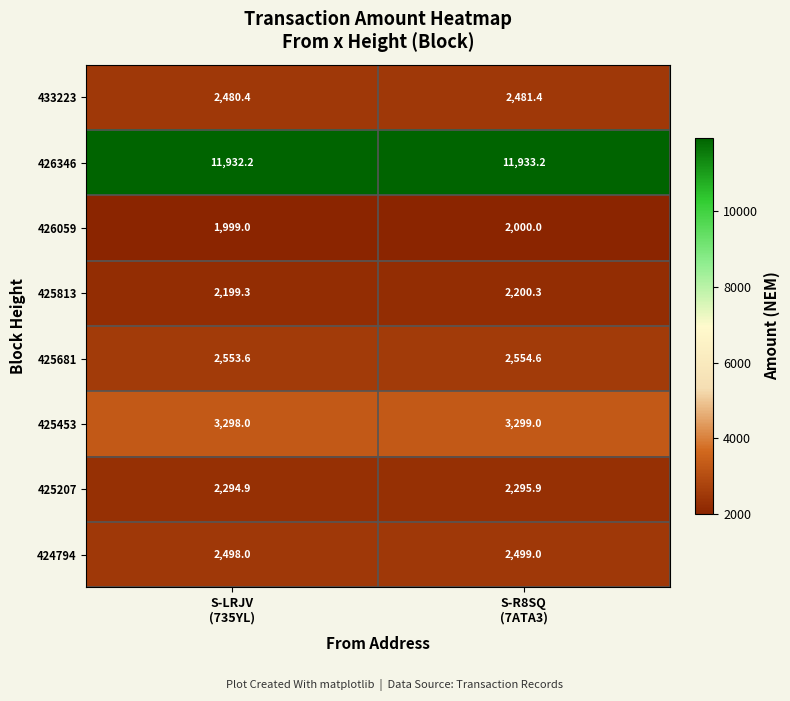

What is the maximum value shown in the chart?

11933.2